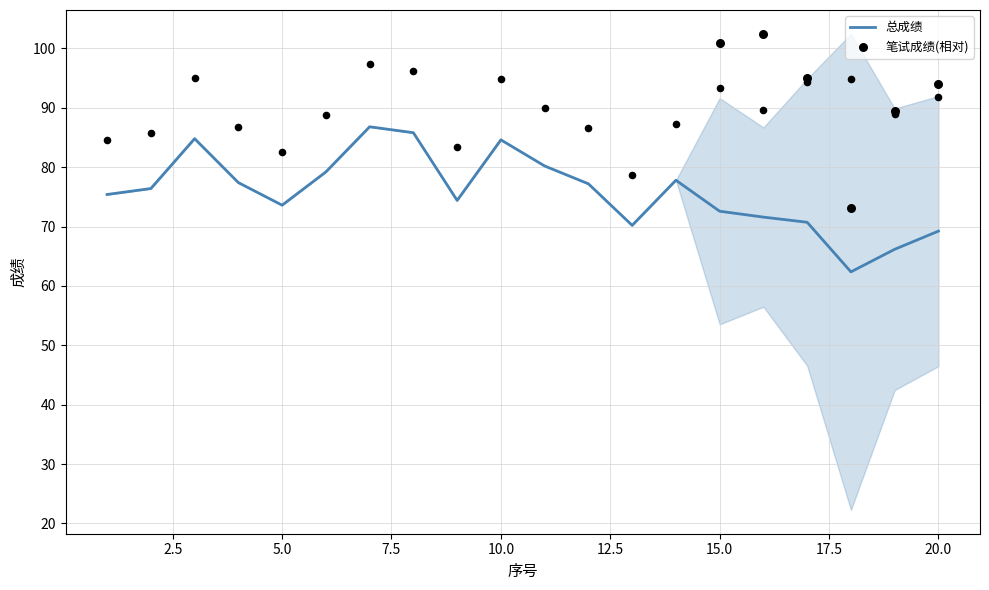

Is the value of 总成绩 at 12 greater than the value of 面试成绩 at 7?

No